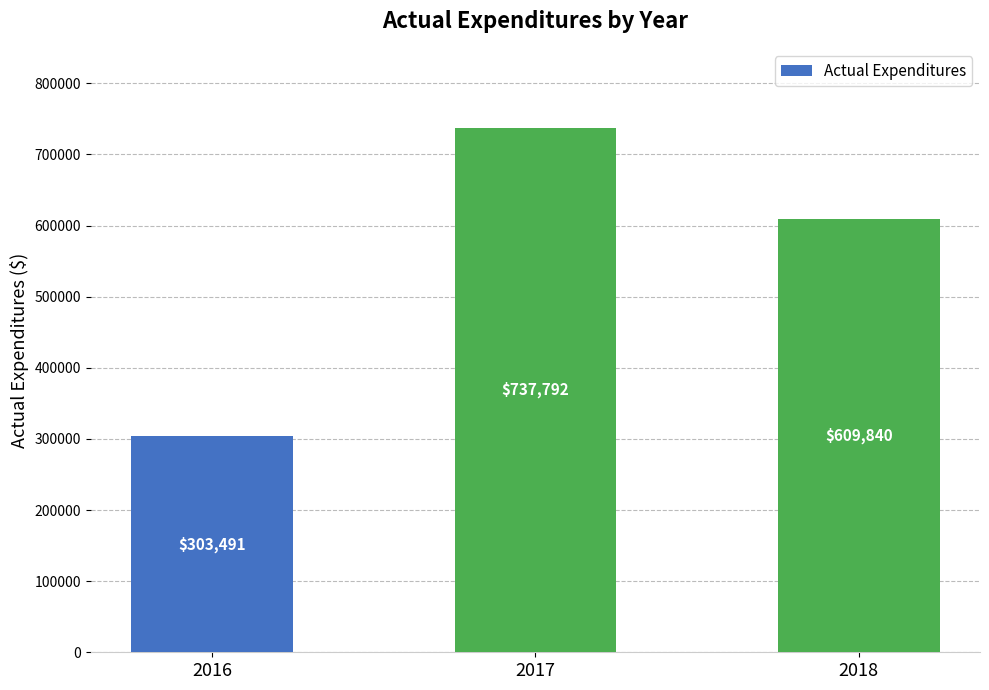

How many distinct data groups are displayed?

1